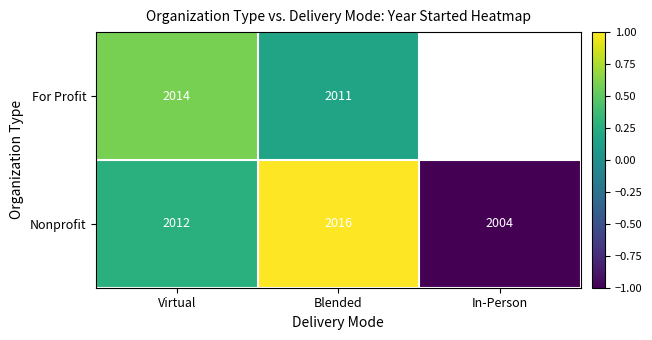

At which label is Nonprofit closest to 2010?

Virtual